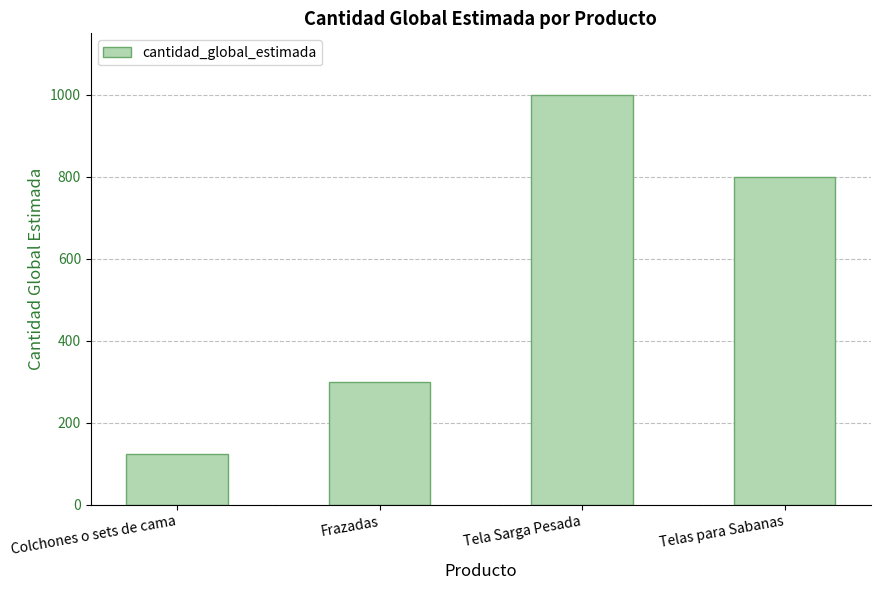

What is the label of the 2nd bar from the right?

Tela Sarga Pesada